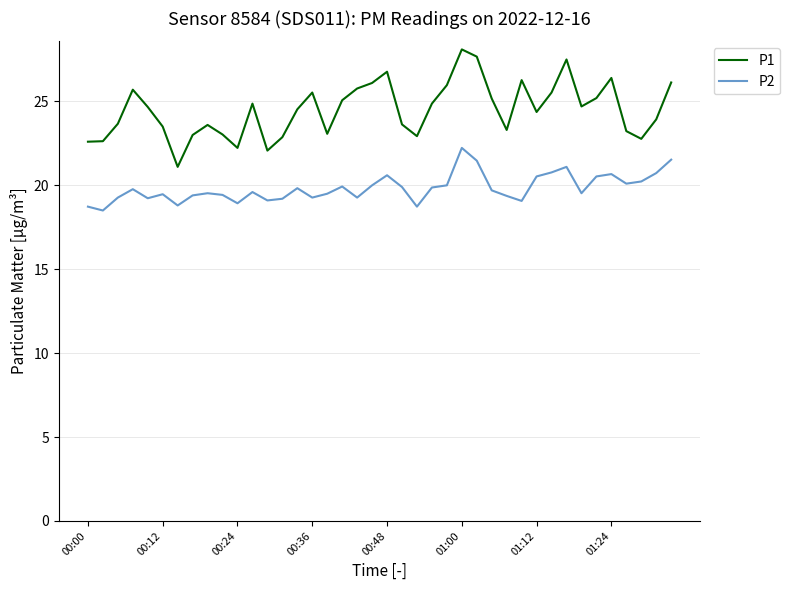

What is the difference between the maximum and minimum values in the P1 series?

7.0